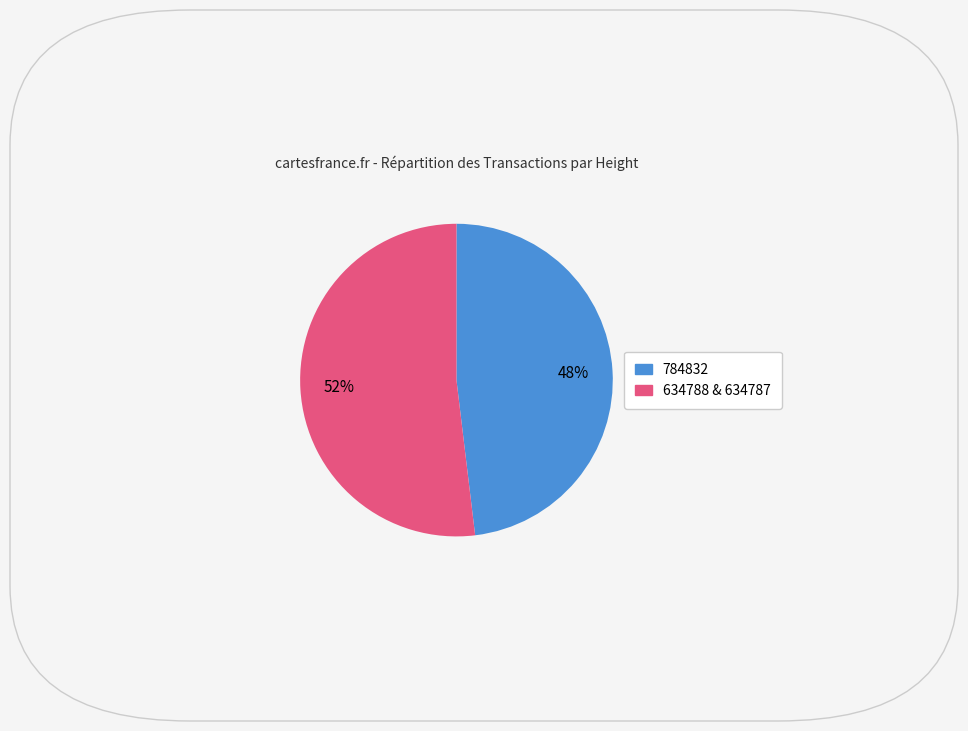

How many segments does this pie chart have?

2